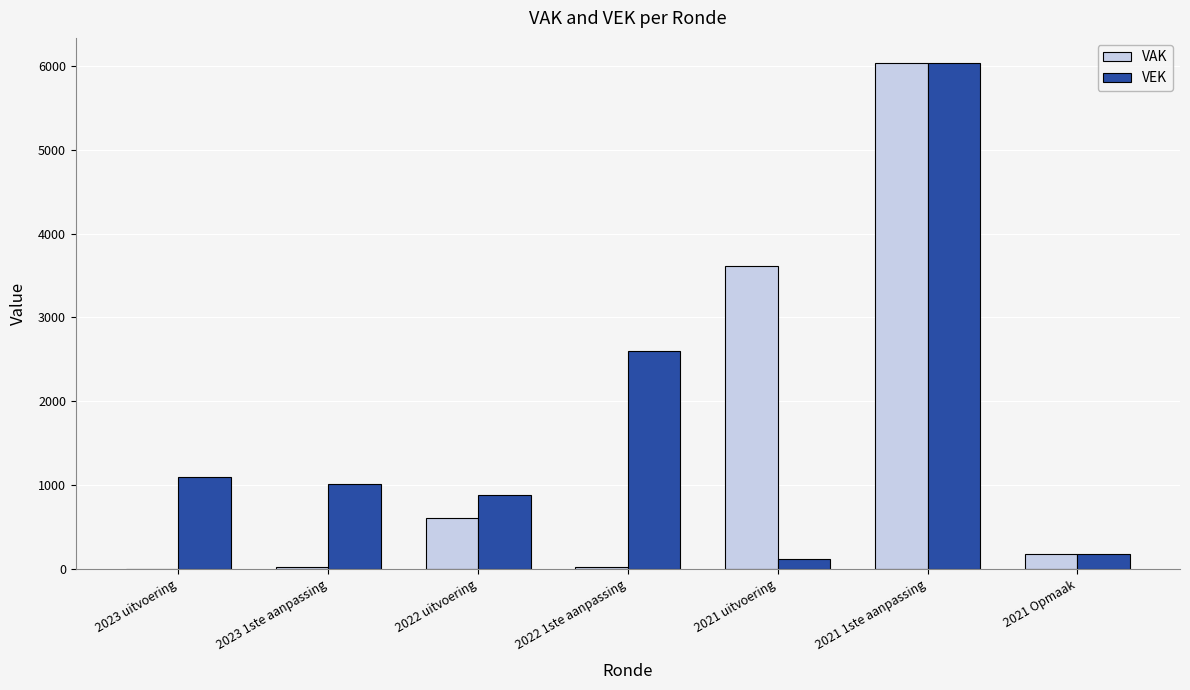

Does the chart contain stacked bars?

No